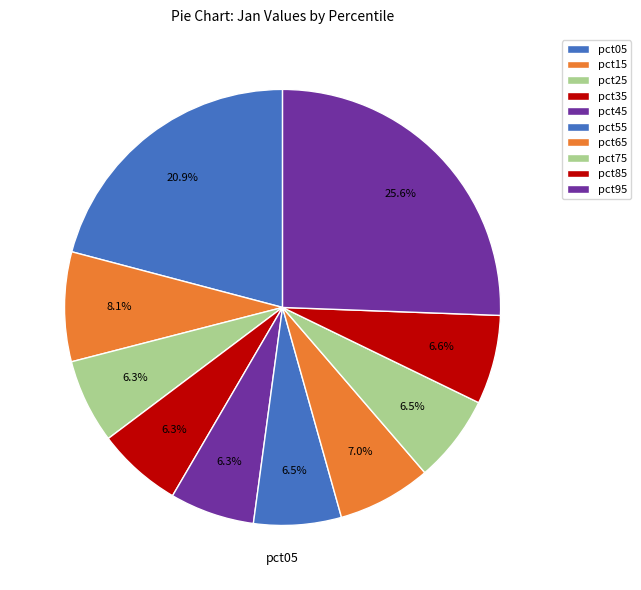

How many slices are in this pie chart?

10